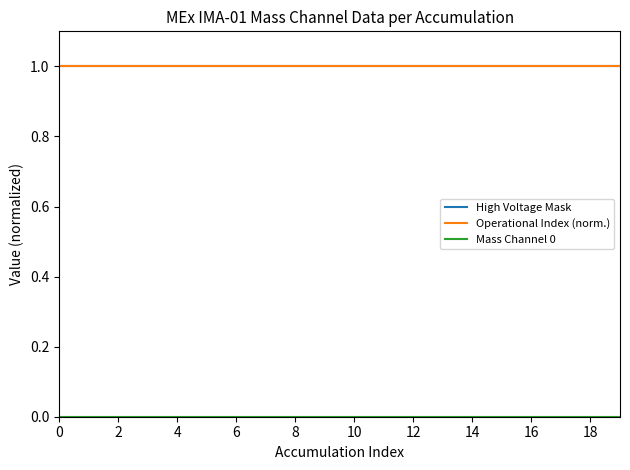

Does the chart display data point markers on the line(s)?

No